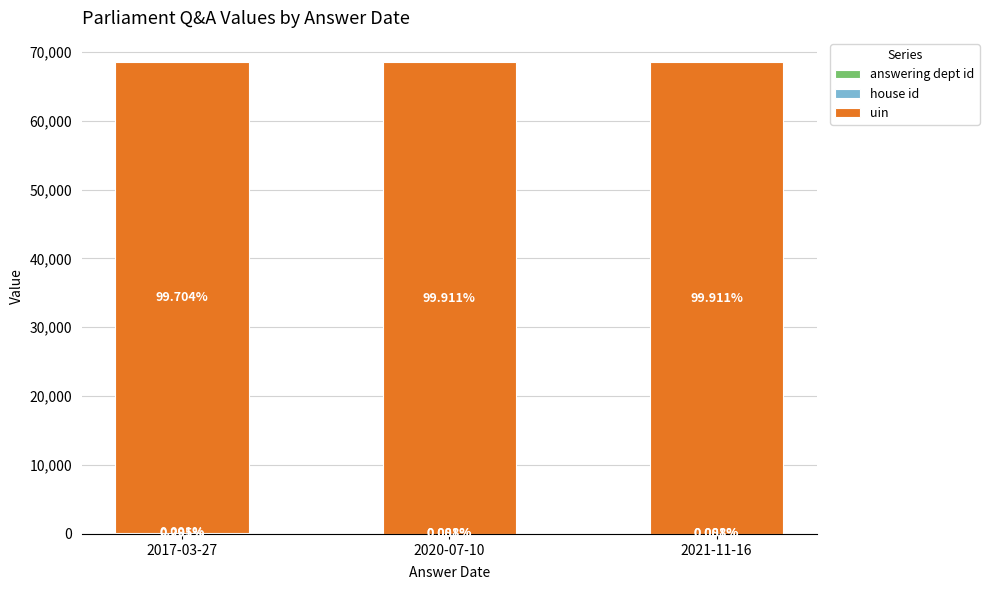

Are the bars horizontal?

No